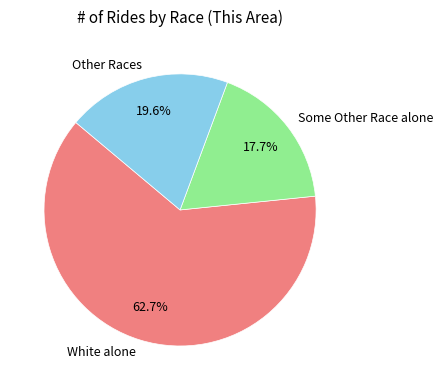

Does any single category account for the majority?

Yes